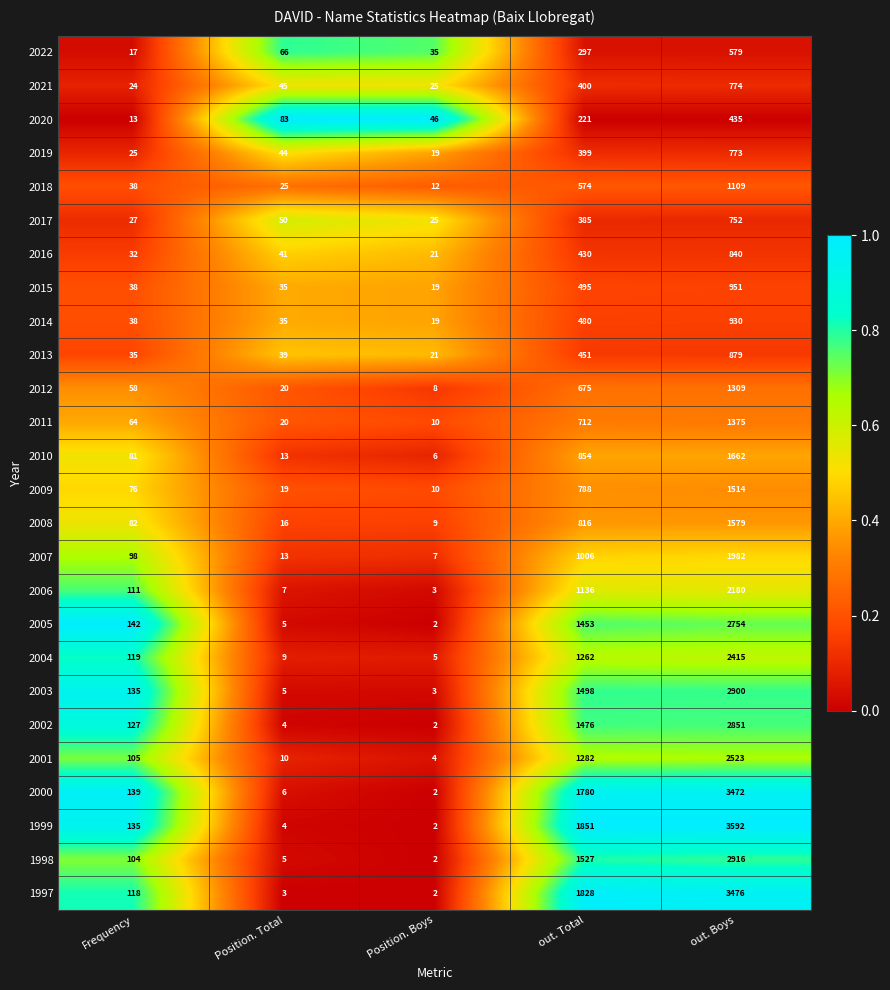

What is the total value across all series at out. Boys?

46522